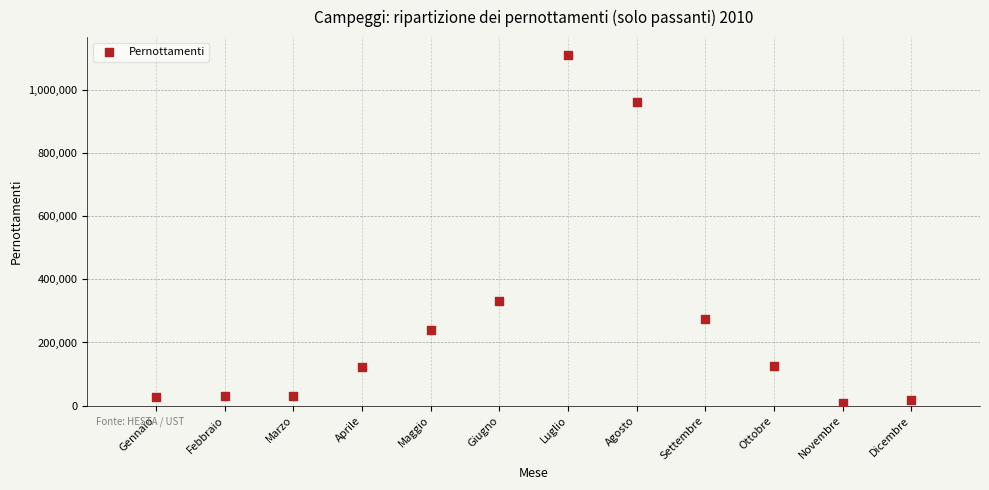

What is the average Y value?

273379